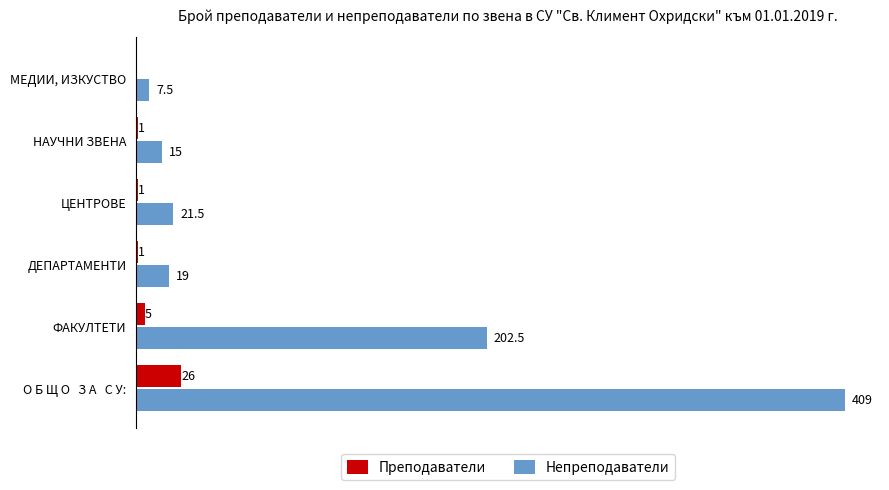

Which category has the highest value across all series?

О Б Щ О   З А   С У: